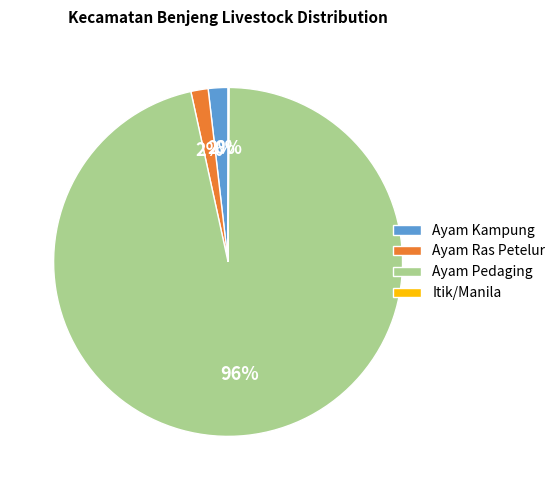

Which has a higher value, Ayam Ras Petelur or Ayam Pedaging?

Ayam Pedaging